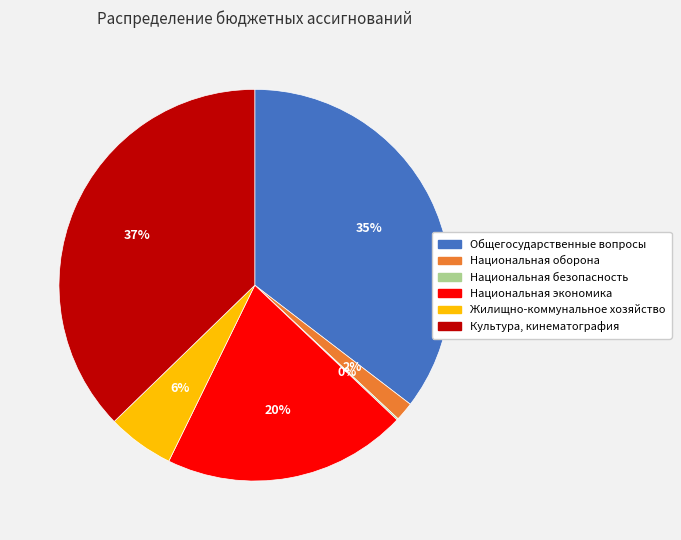

Is the sum of Национальная оборона and Национальная экономика greater than half?

No